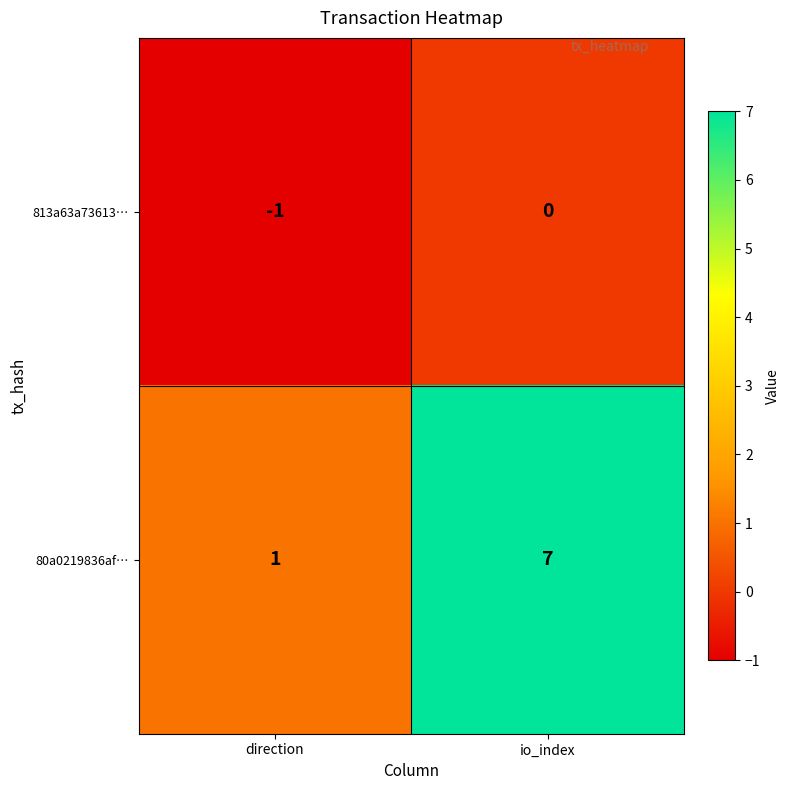

Is it true that 813a63a73613… equals 0 at direction?

False